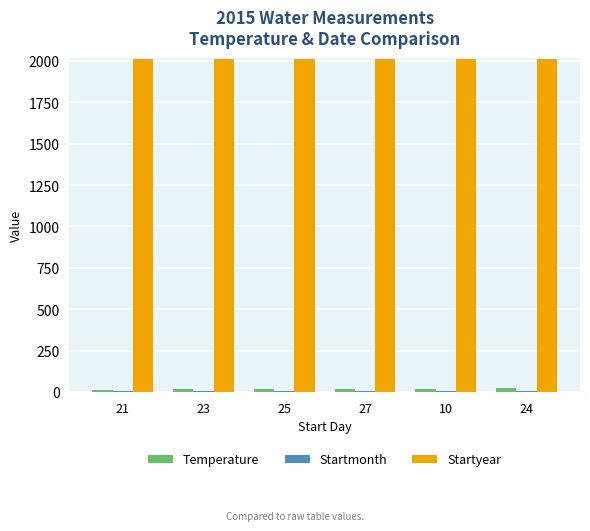

The value of Startyear at 23 is 611.4. True or false?

False